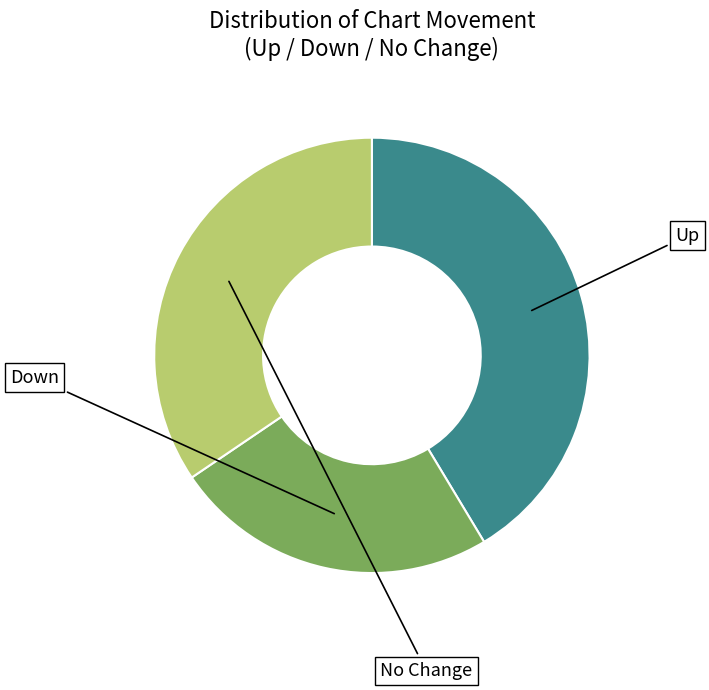

Is there a majority slice in this chart?

No